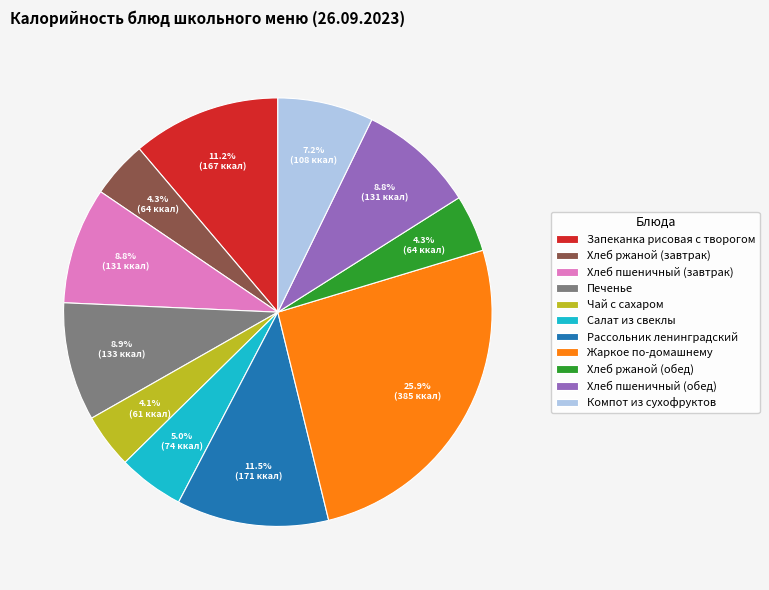

How much of the chart is everything except Хлеб ржаной (обед)?

95.7%